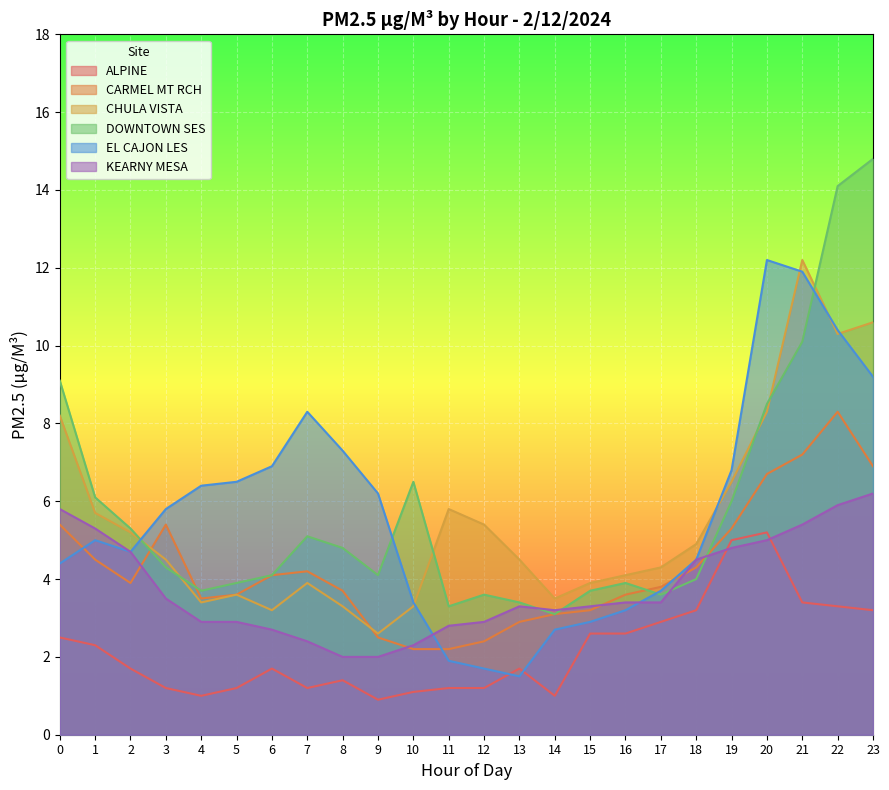

True or false: ALPINE and CARMEL MT RCH intersect in this chart.

False